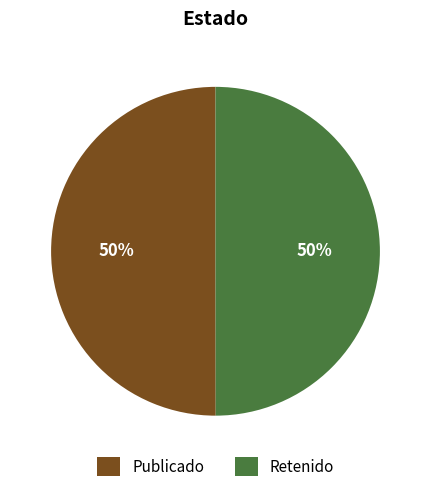

True or false: Publicado accounts for 59% of the total.

False